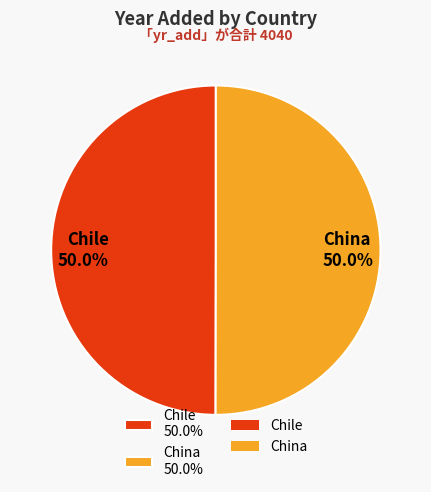

What percentage is the China slice, to the nearest percent?

50%